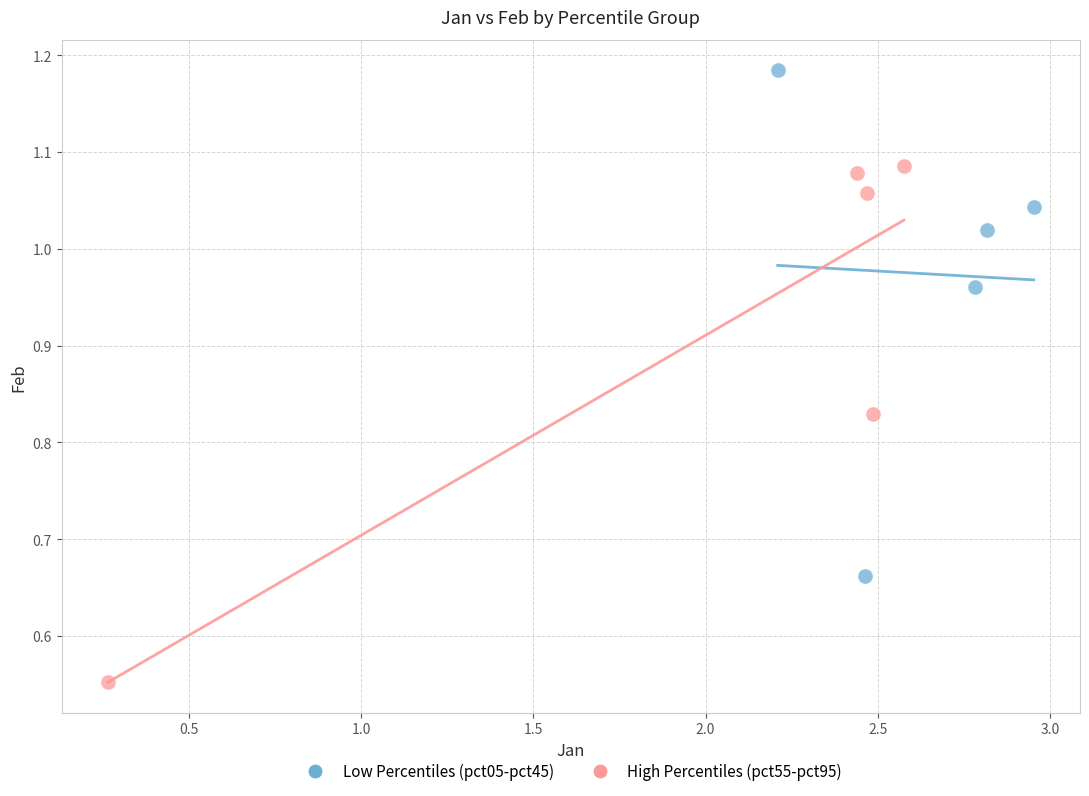

What are all the series names shown in the legend?

Low Percentiles (pct05-pct45), High Percentiles (pct55-pct95)